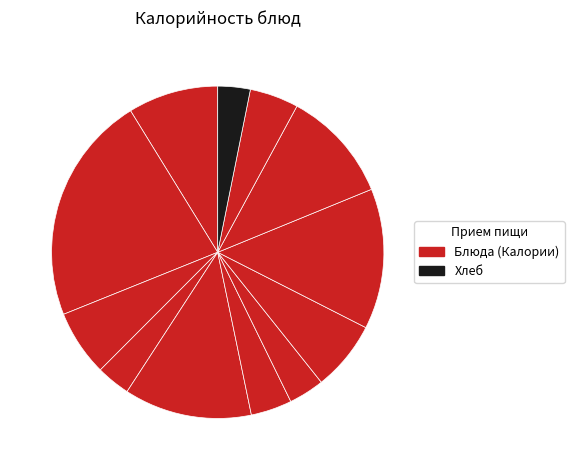

How many slices are in this pie chart?

12